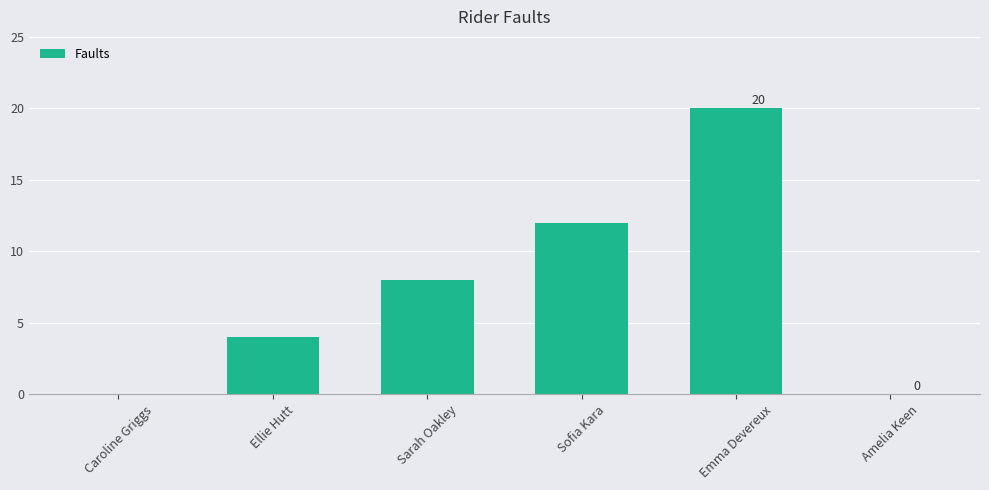

Count the values in the range 0 to 12.

5